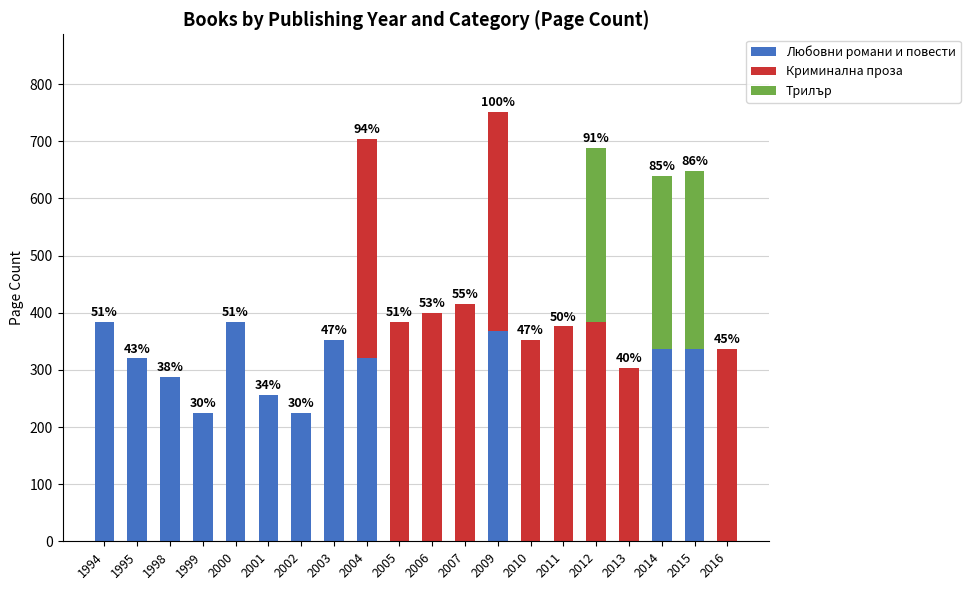

What are all the series names shown in the legend?

Любовни романи и повести, Криминална проза, Трилър